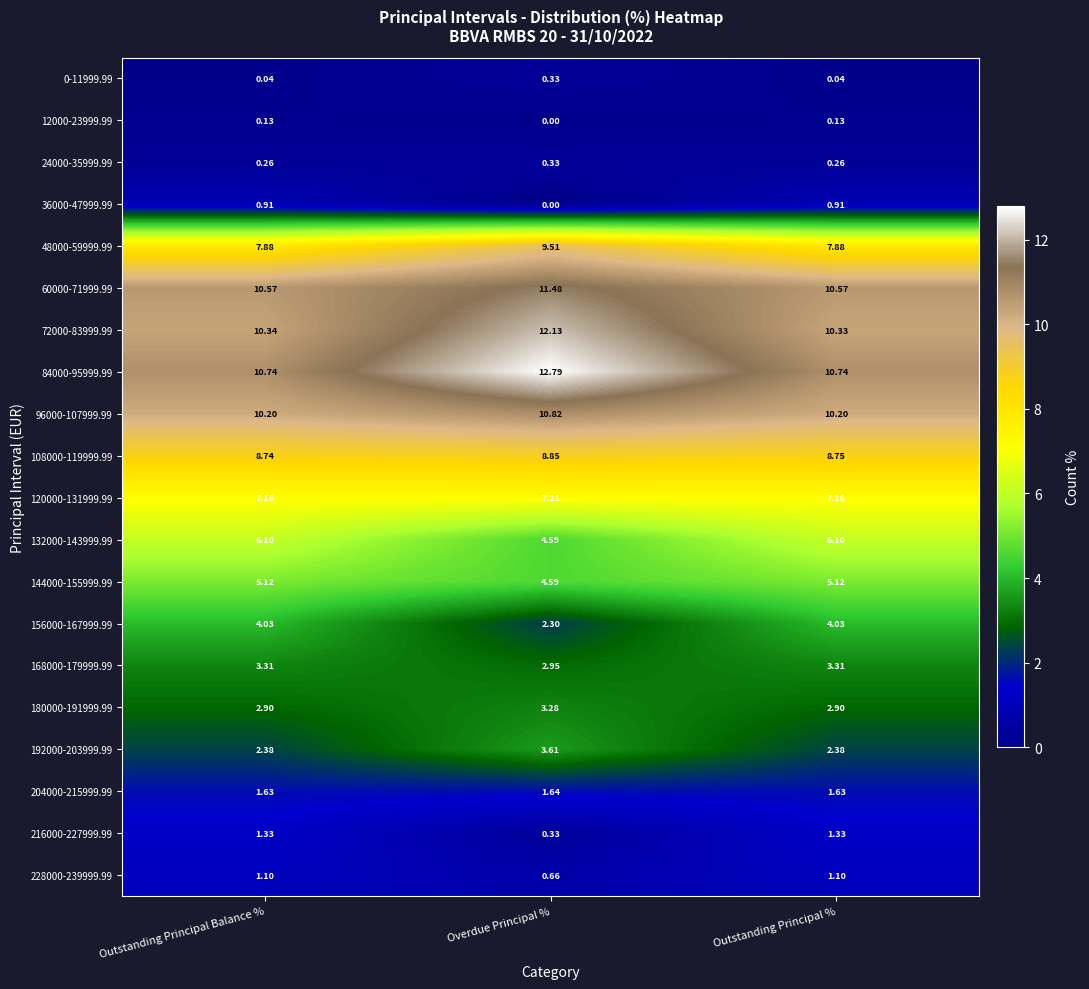

How many series are shown in this chart?

20